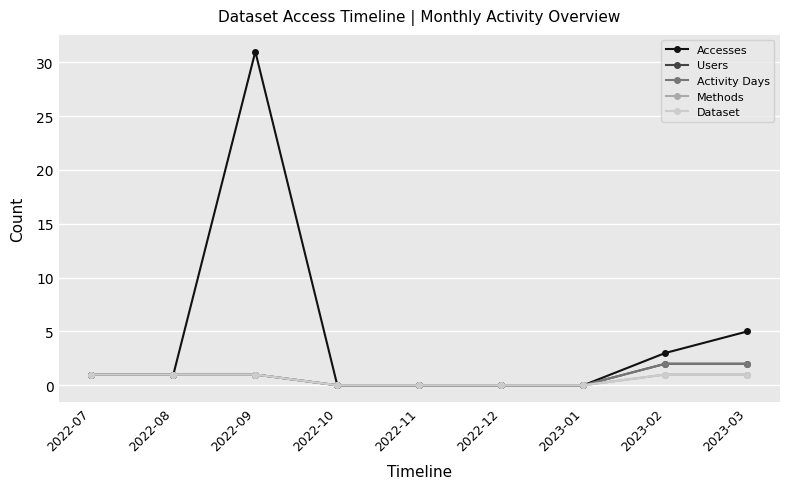

Is it true that Dataset equals 1 at 2023-02?

True